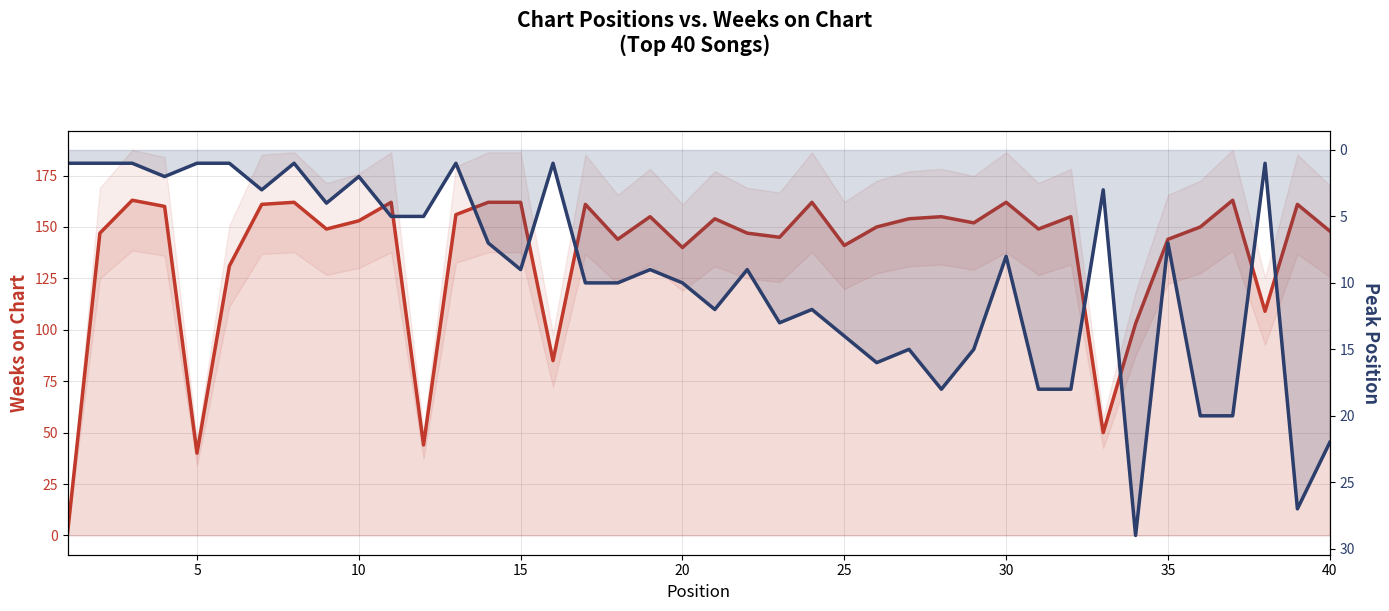

How many values in the Peak Position series are below 9?

19